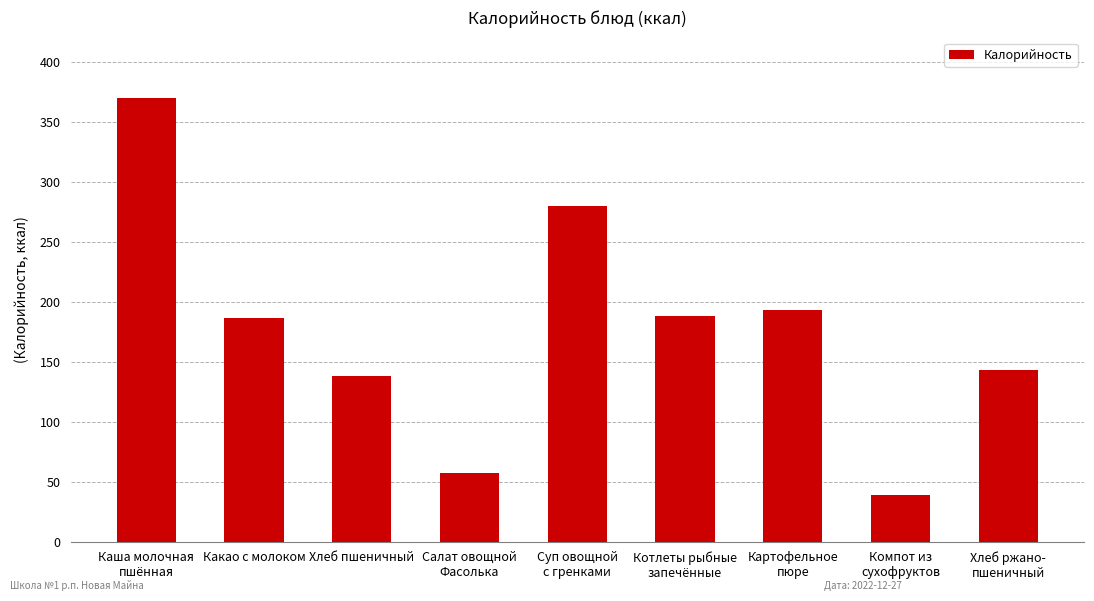

What is the change in value from Каша молочная
пшённая to Хлеб пшеничный?

-232